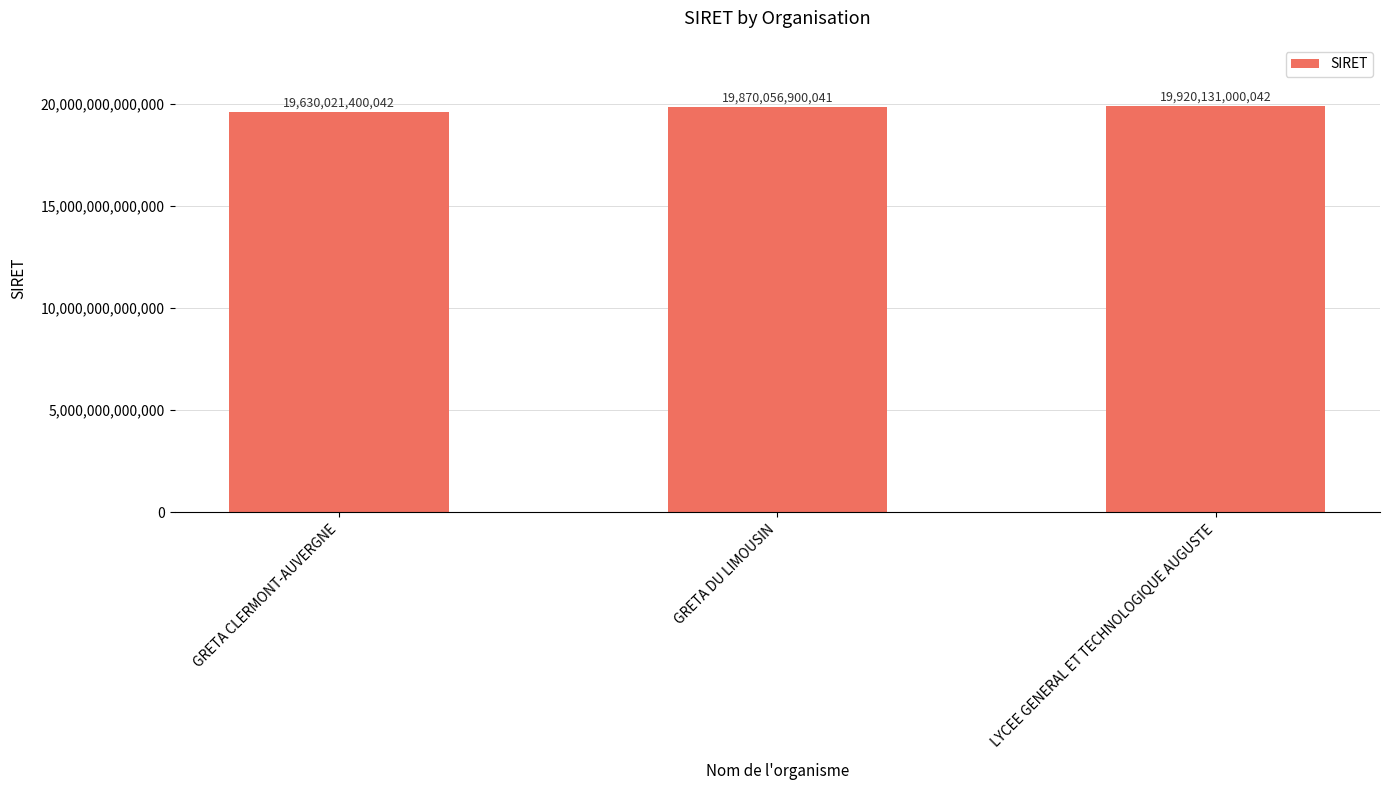

What is the maximum value shown in the chart?

19920131000042